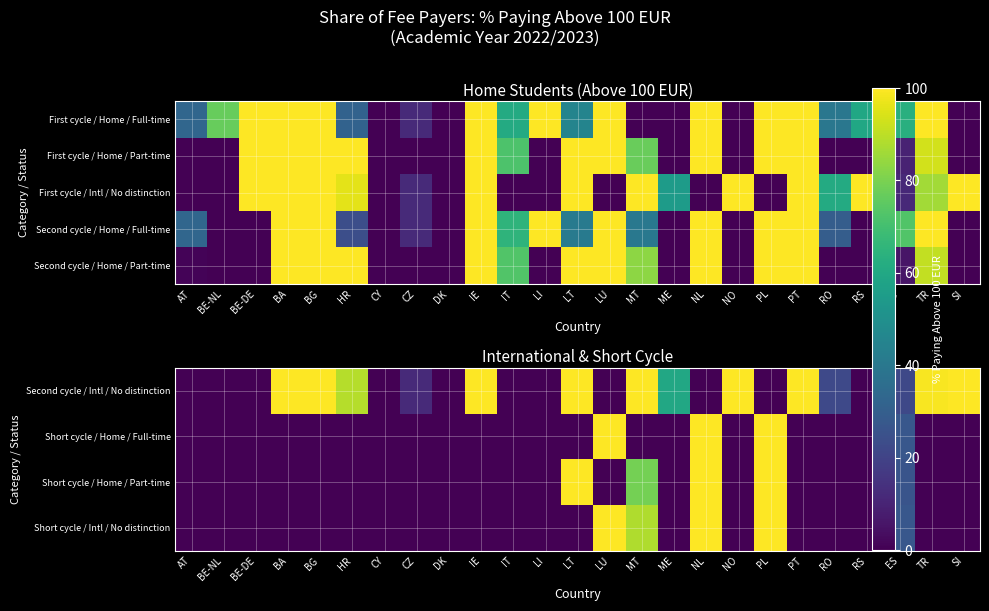

How many data points in Second cycle / Intl / No distinction are above 21?

13